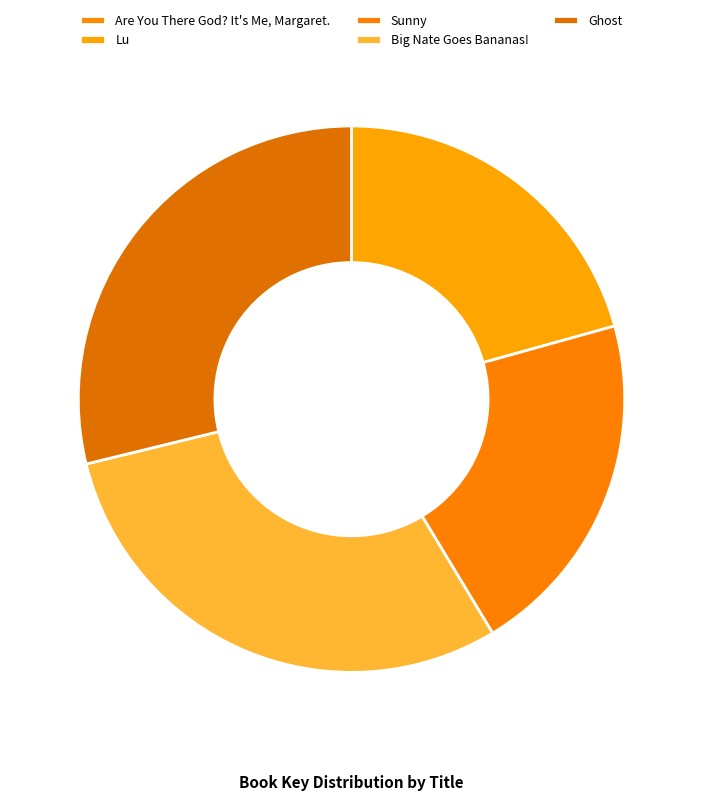

Is there any slice that represents more than half of the pie?

No